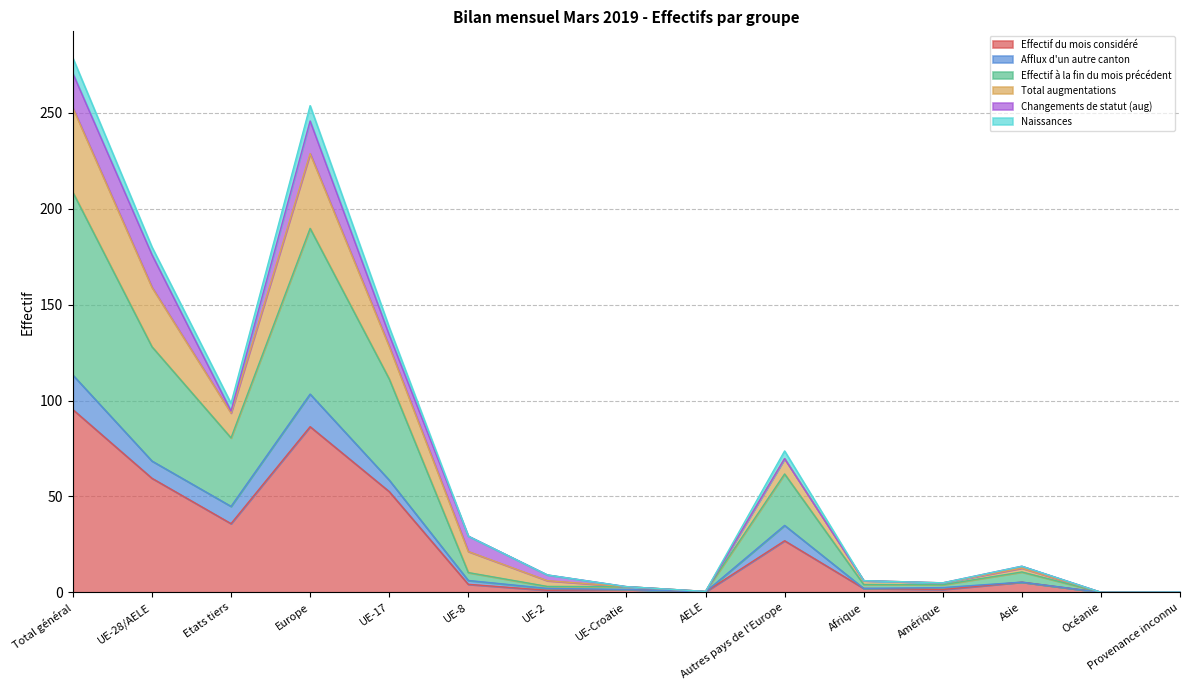

Count the number of categories in the chart.

15